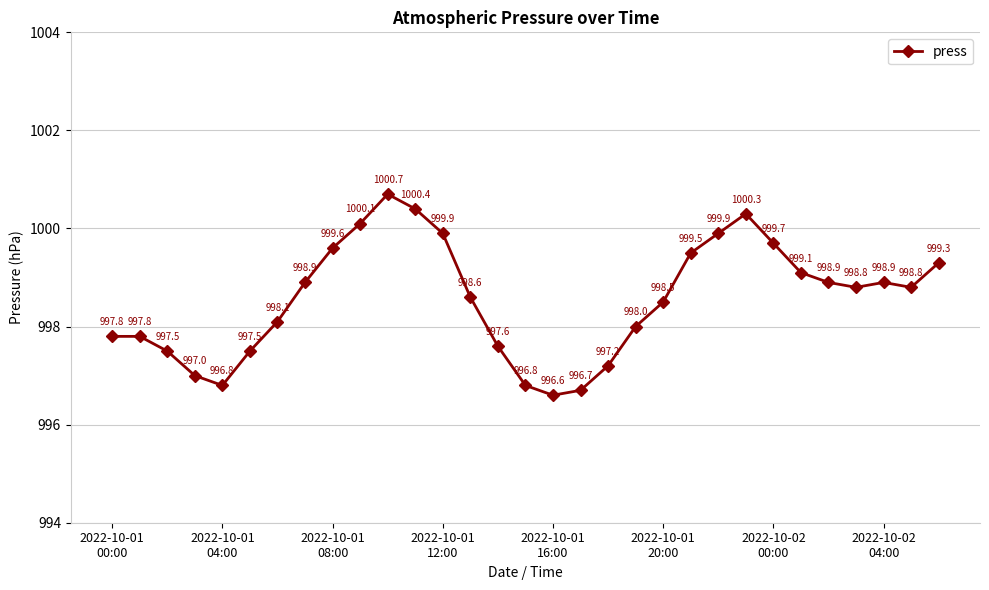

How many interior local valleys (lower than both neighbors) does the data have?

4